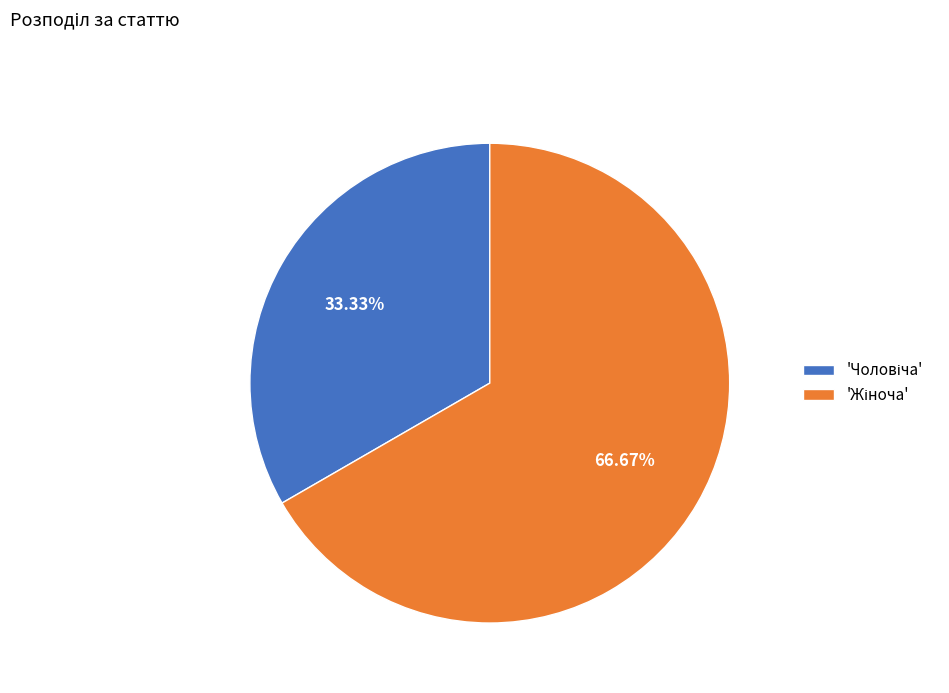

Is there a majority slice in this chart?

Yes